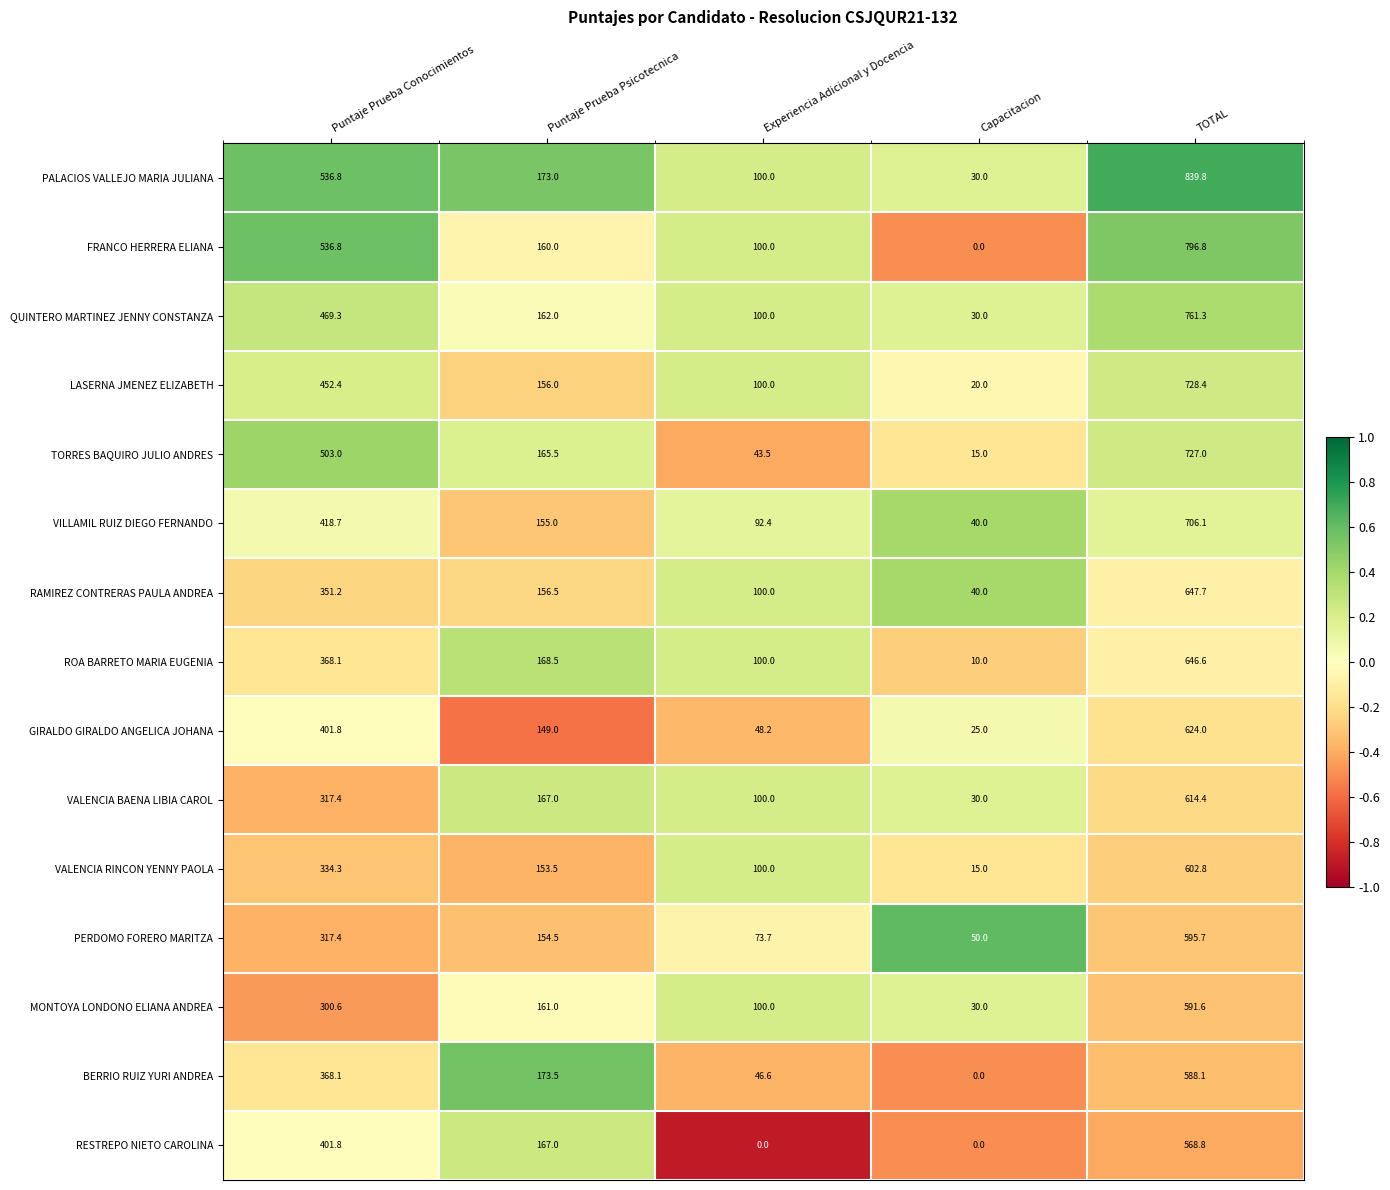

Count the number of categories in the chart.

5